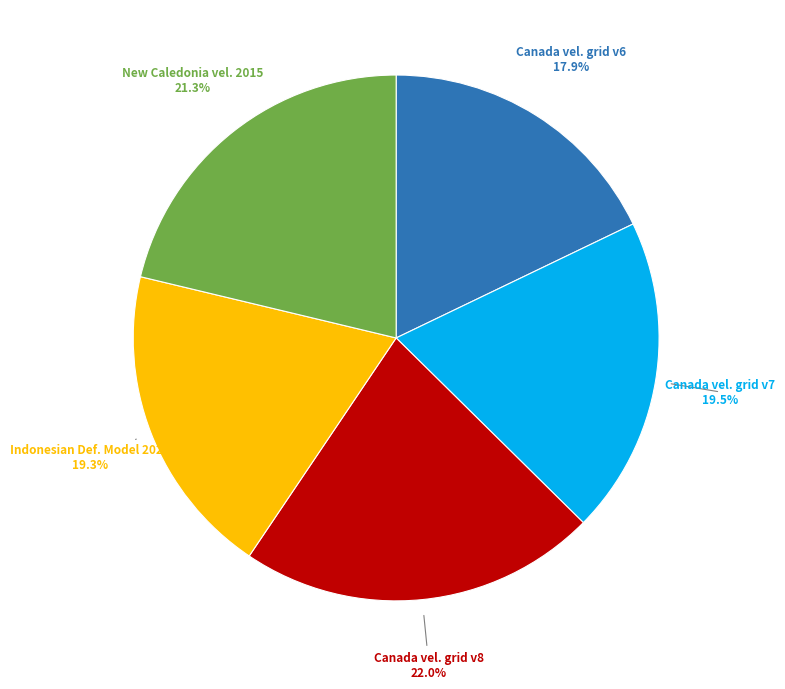

Is there any slice that represents more than half of the pie?

No